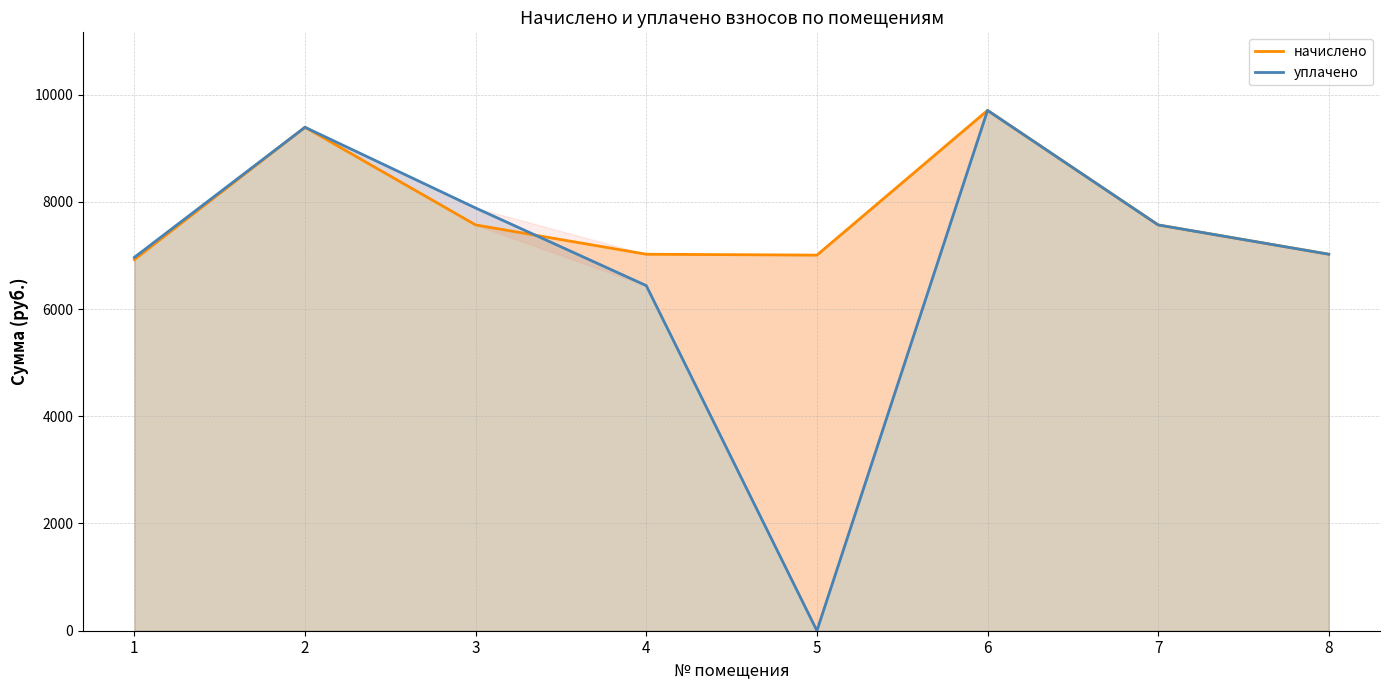

How many data points in уплачено are less than 7567?

4